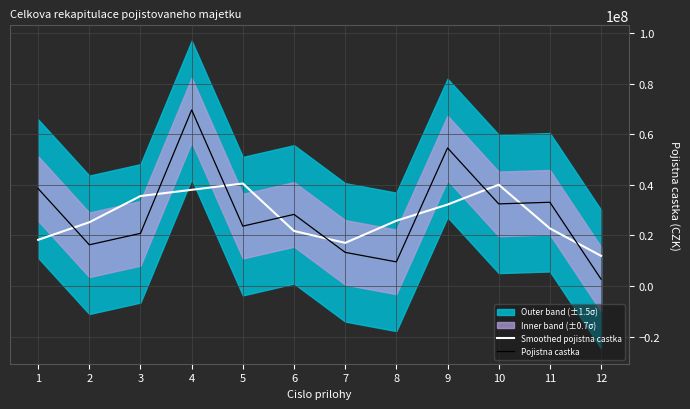

Which series has the largest total across all categories?

Pojistna castka